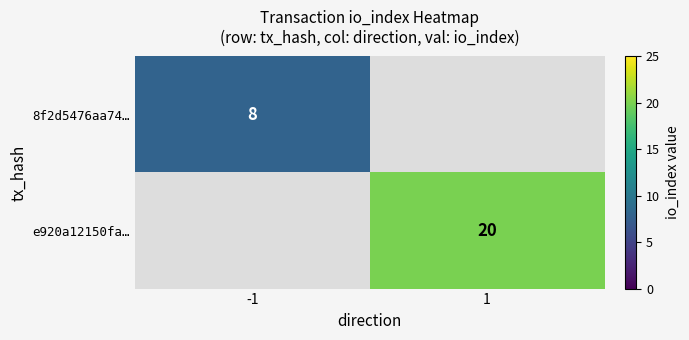

How many categories are shown in the chart?

2